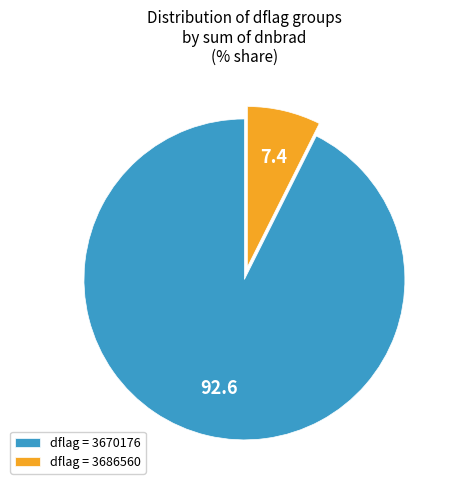

Which category has the biggest portion of the pie?

dflag = 3670176